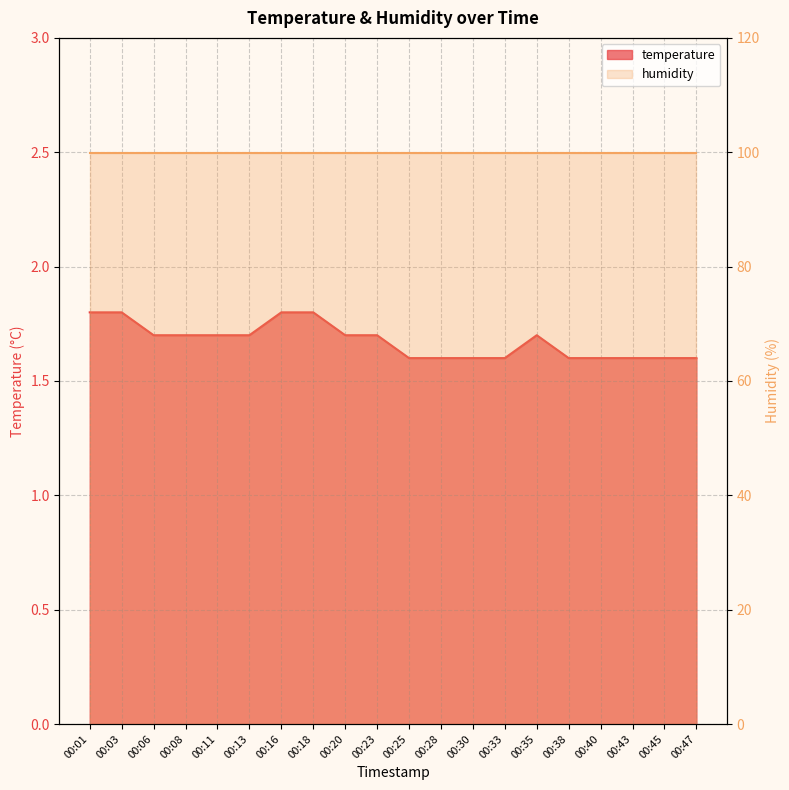

The chart shows a value of 2.3 at 00:33. True or false?

False